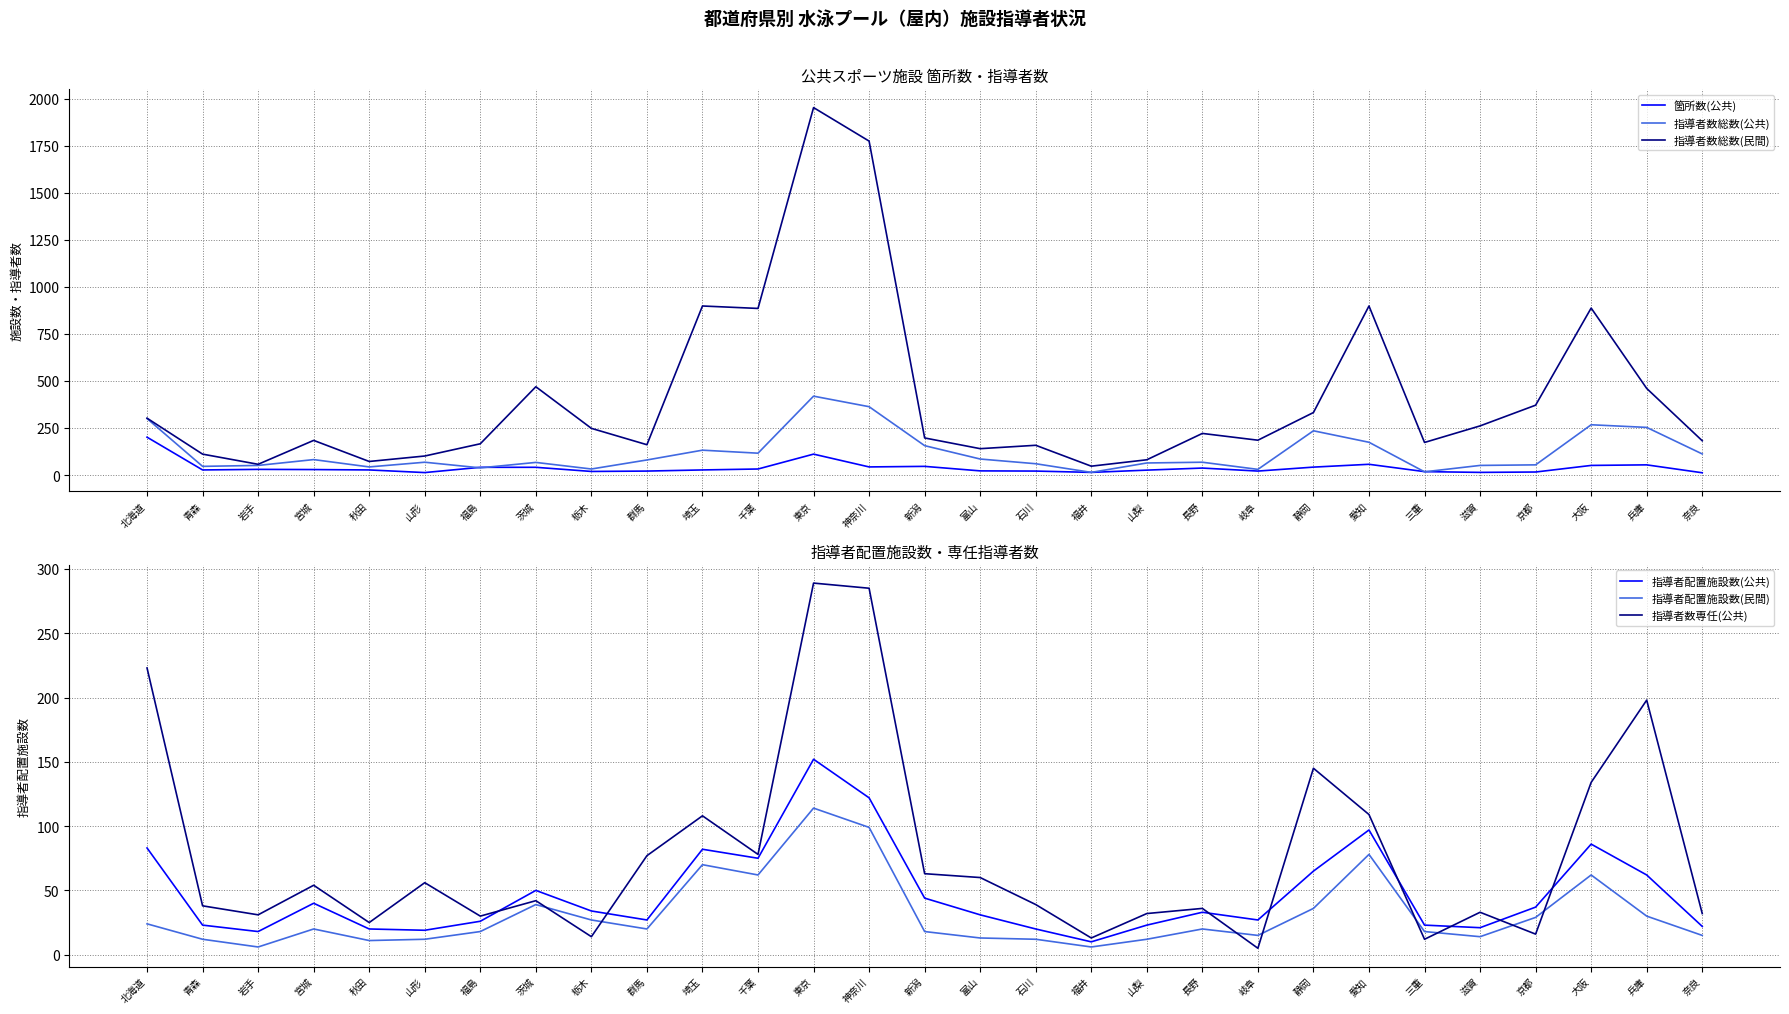

Which series has the largest total across all categories?

指導者数総数(民間)